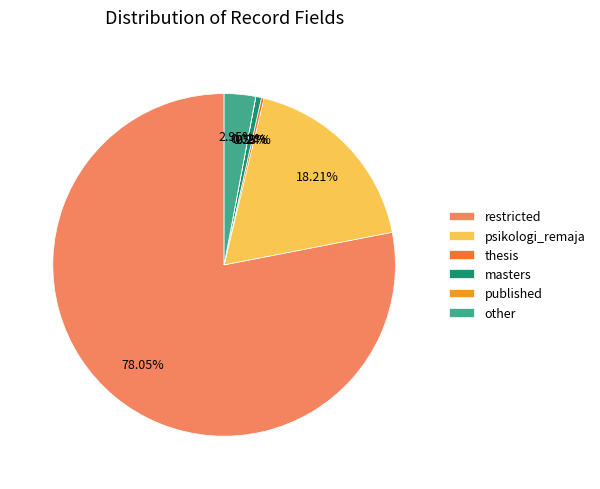

To the nearest percent, what is the difference between the other and restricted slice percentages?

75%